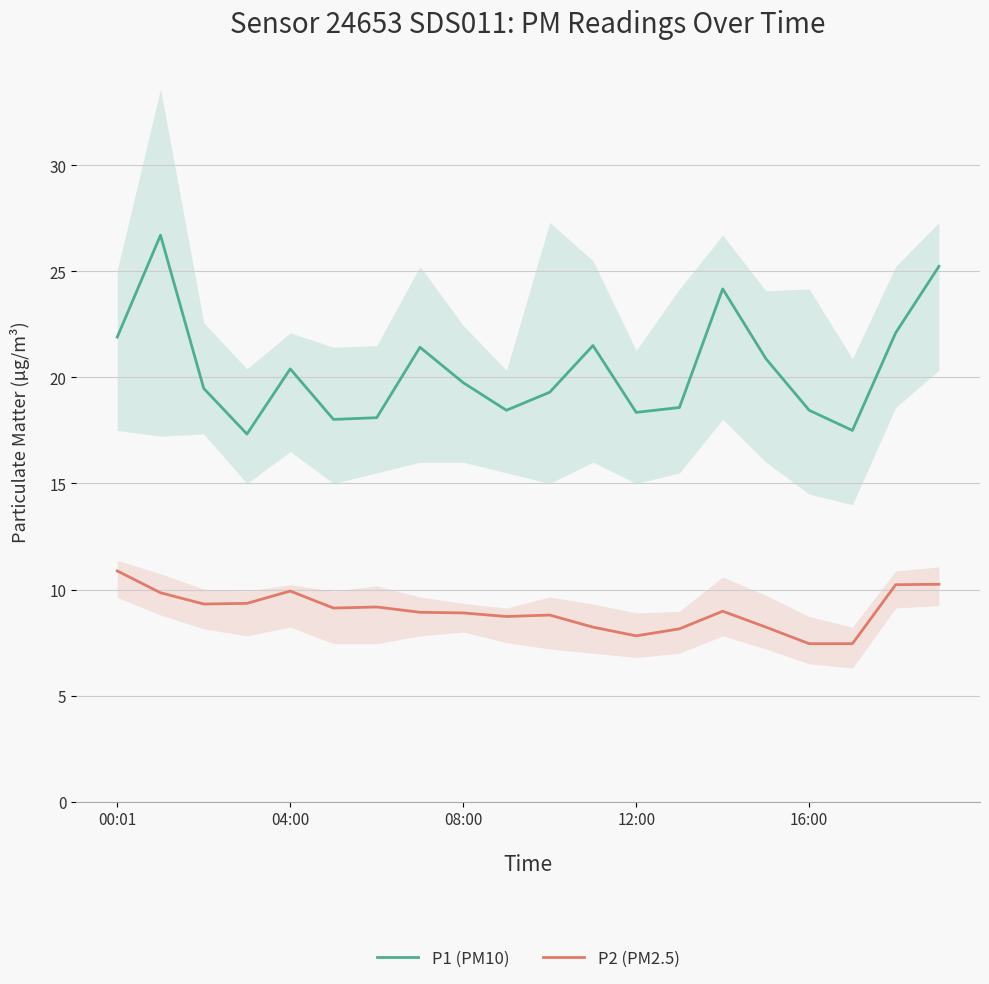

What is the difference between the highest and lowest values at 13?

10.4